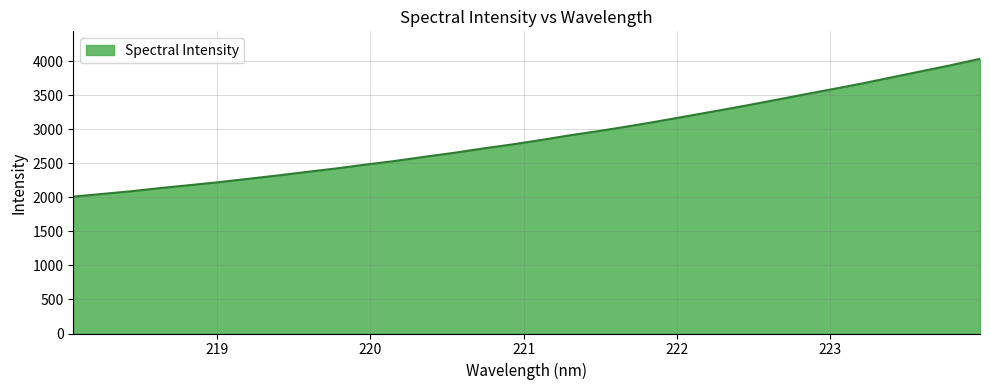

What is the average value?

2888.1